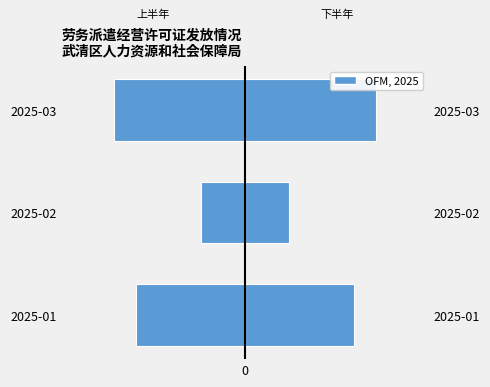

Are the bars horizontal?

Yes